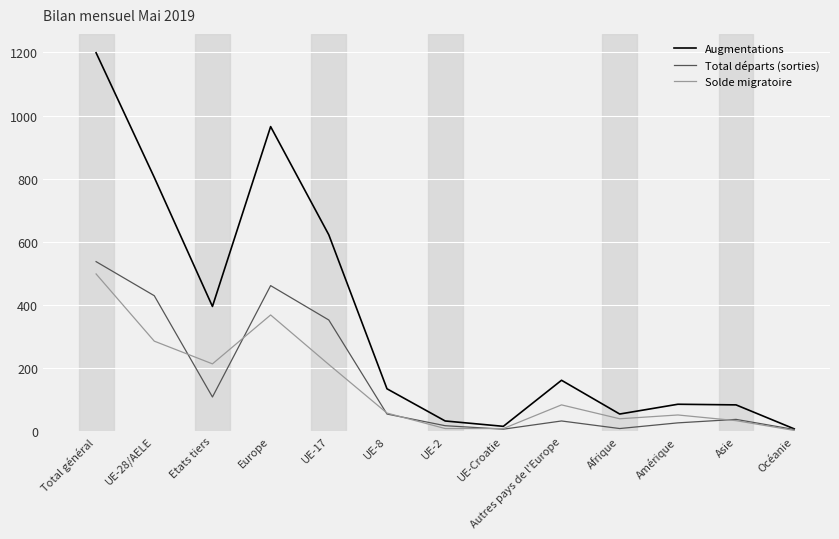

Which series has the largest range (max minus min)?

Augmentations